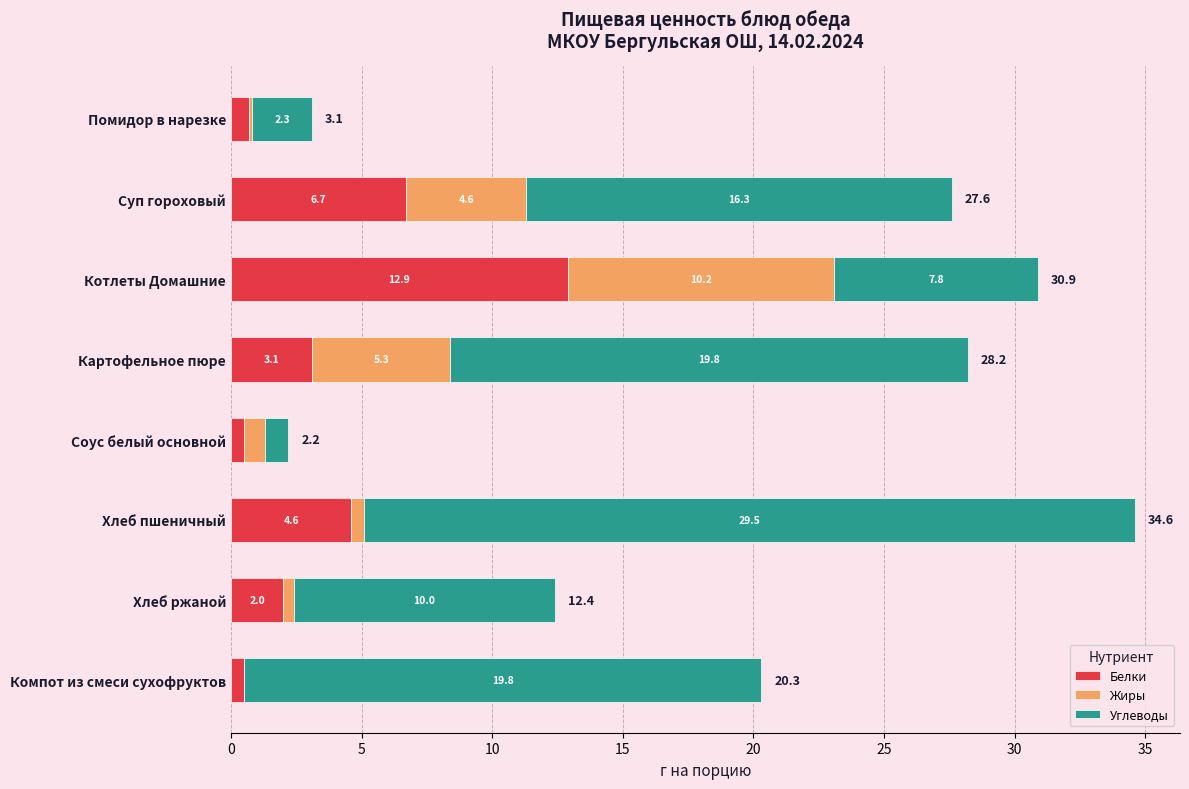

At which category is the sum across all series the highest?

Хлеб пшеничный